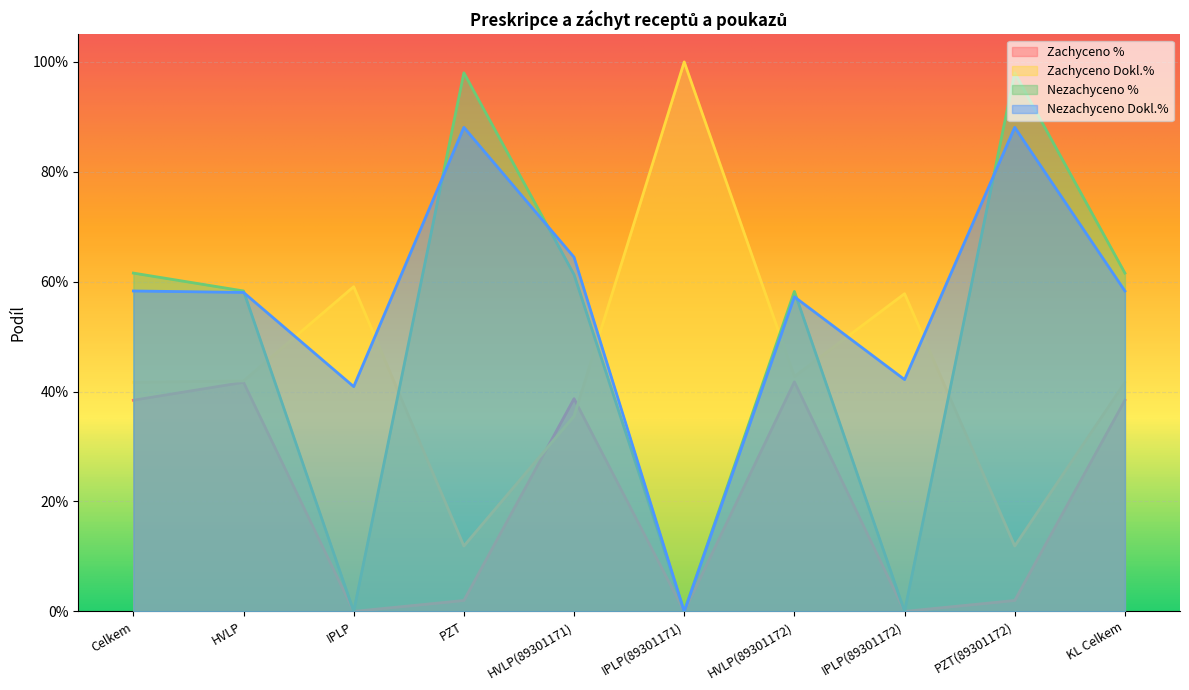

Which series has the largest range (max minus min)?

Nezachyceno %